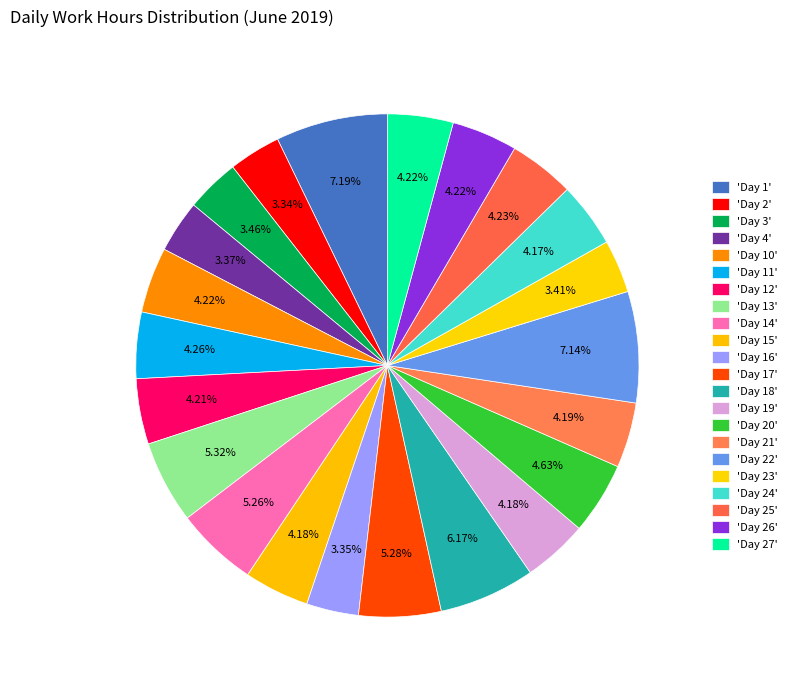

How many segments does this pie chart have?

22